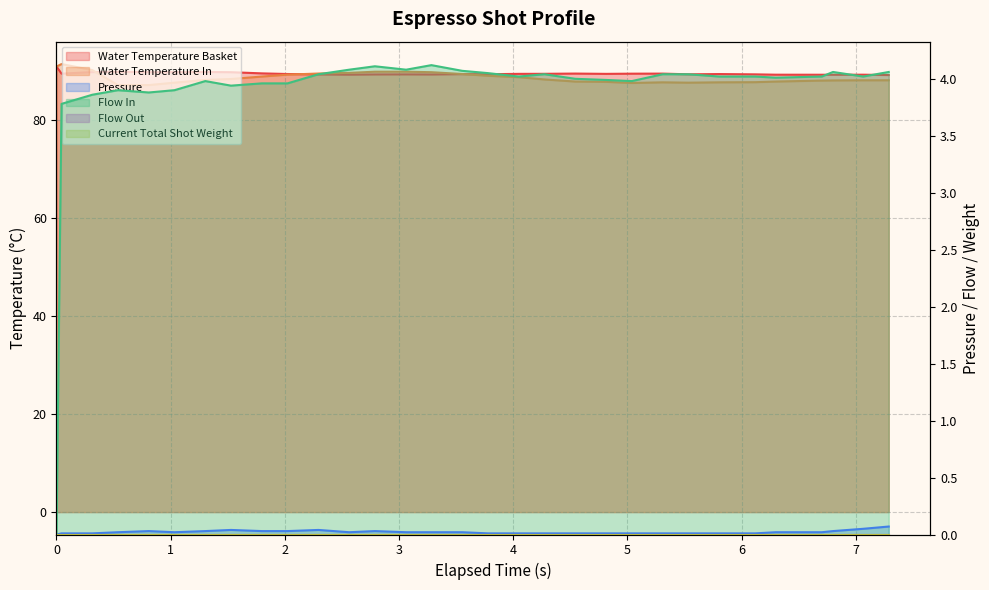

What is the average value of the water_temperature_in series?

88.7